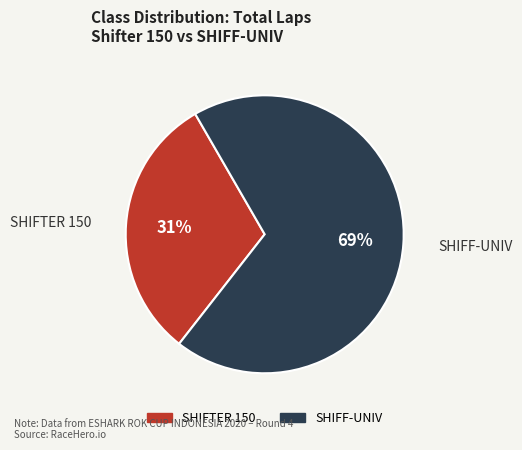

To the nearest percent, what is the average slice percentage?

50%